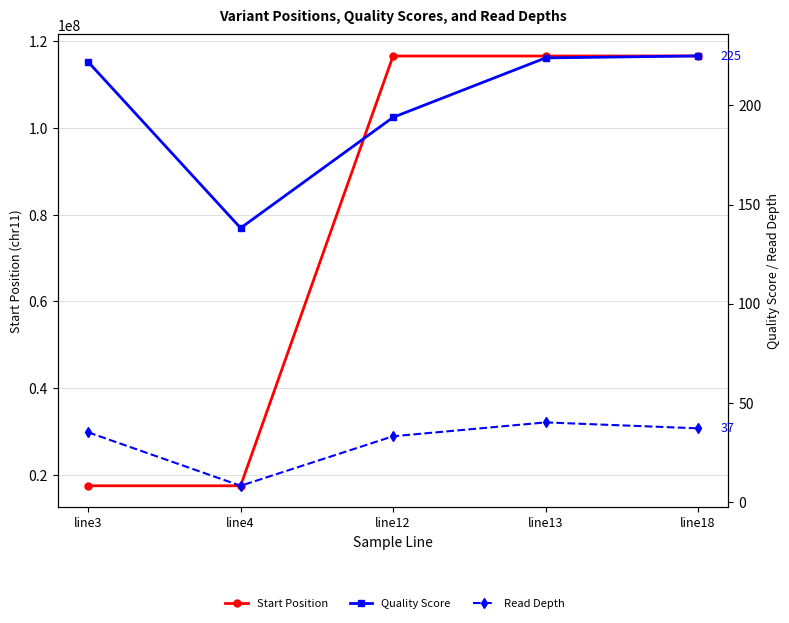

How many lines are shown in the chart?

3